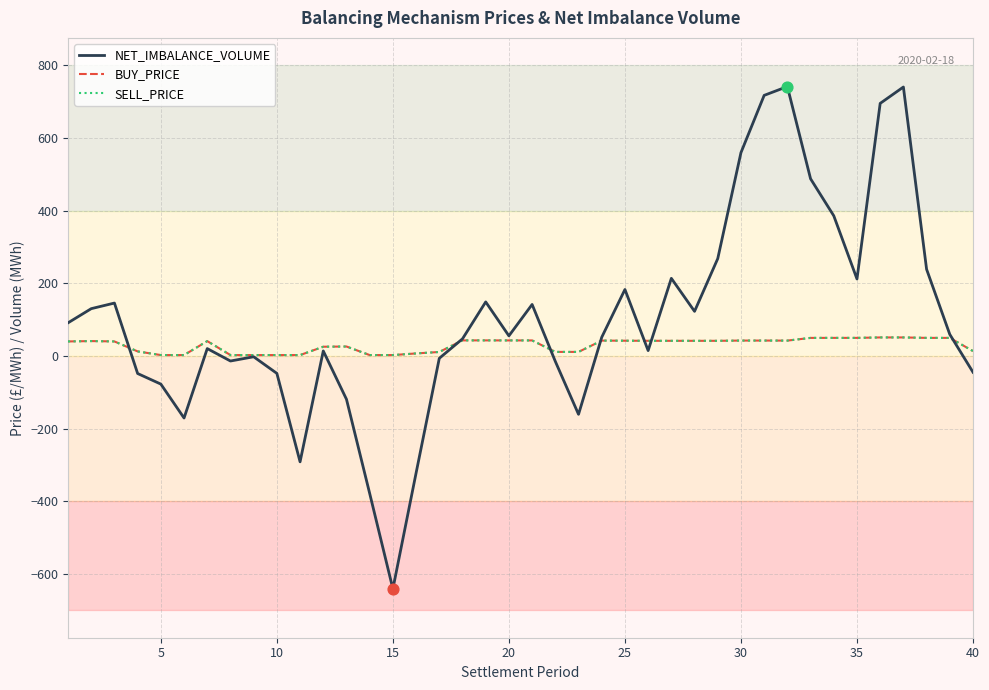

Is this an area chart (filled region under the line)?

No